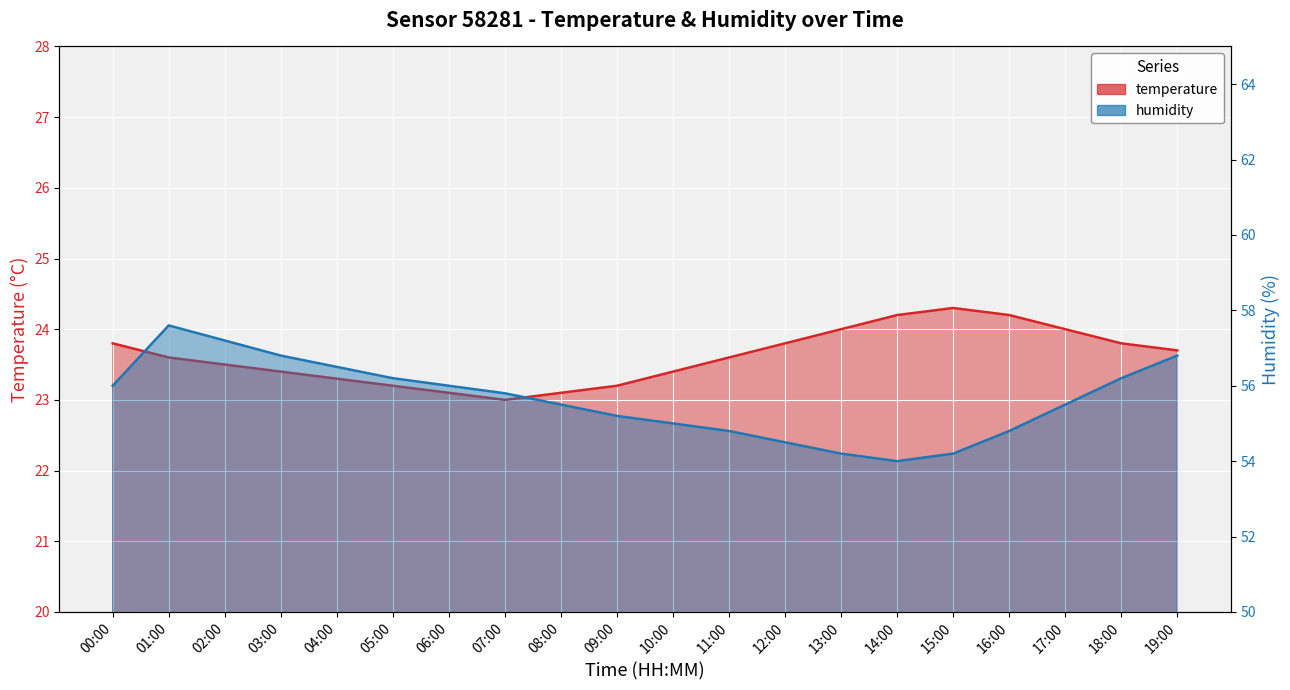

How many distinct data groups are displayed?

2